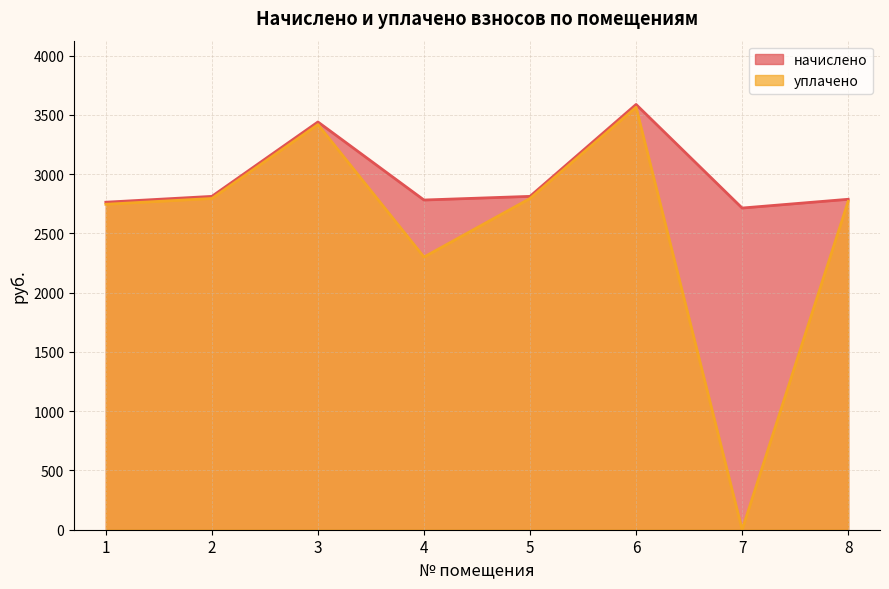

What are all the series names shown in the legend?

начислено, уплачено